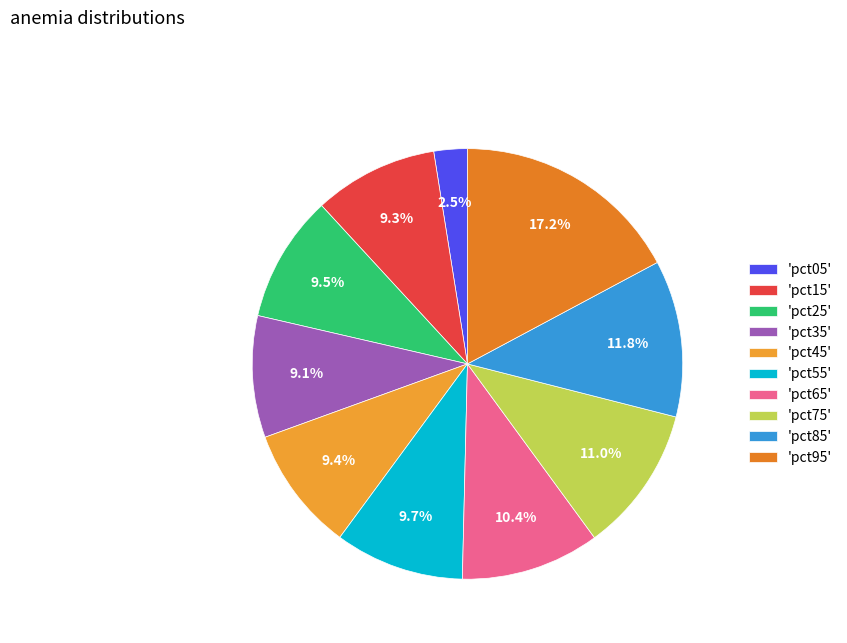

Which category has the biggest portion of the pie?

'pct95'